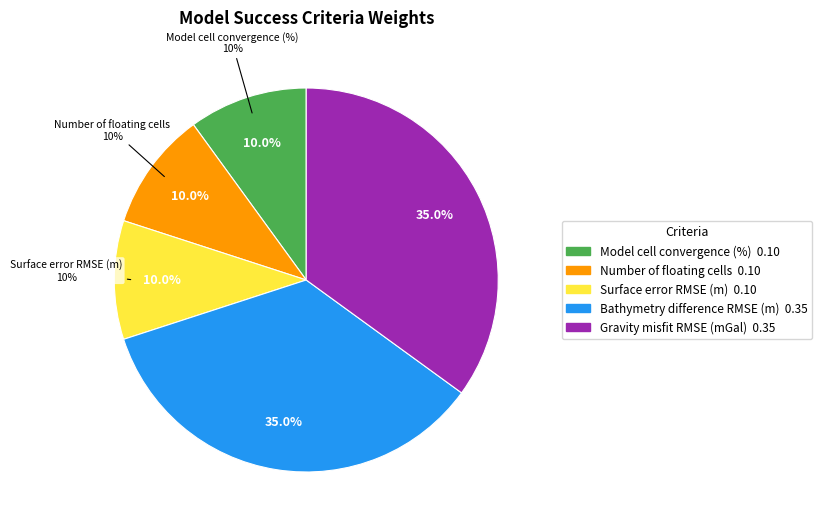

True or false: Bathymetry difference RMSE (m) accounts for 35% of the total.

True